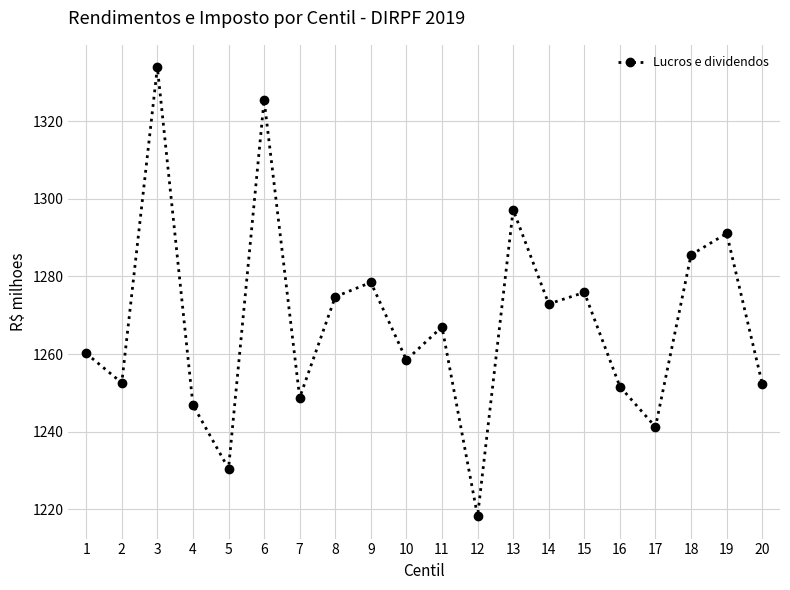

What is the greatest value displayed?

1333.9